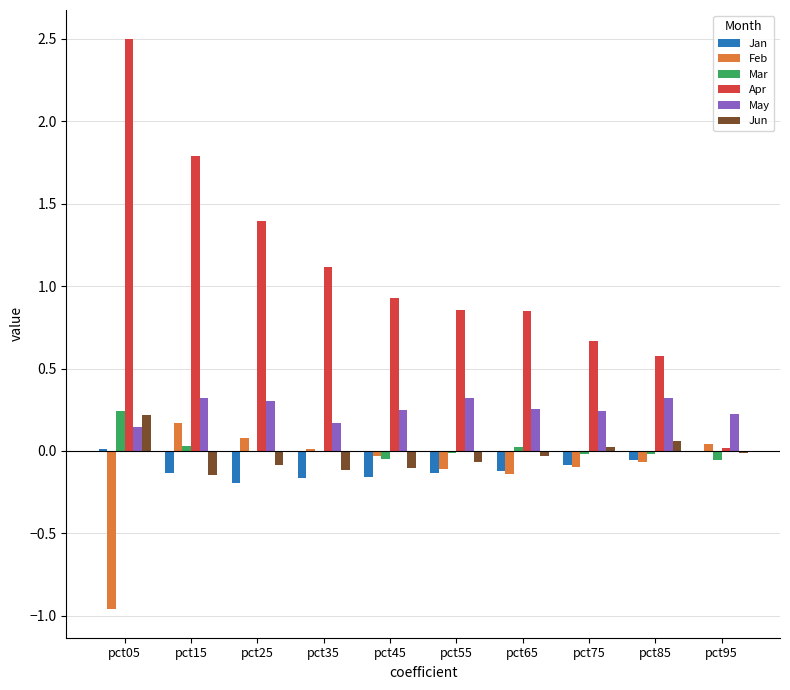

The value of Apr at pct35 is 1.1. True or false?

True